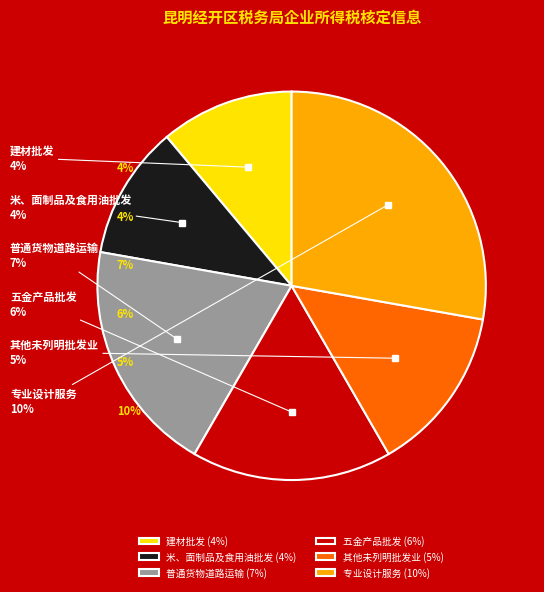

What percentage do 普通货物道路运输 and 米、面制品及食用油批发 together represent?

30.6%